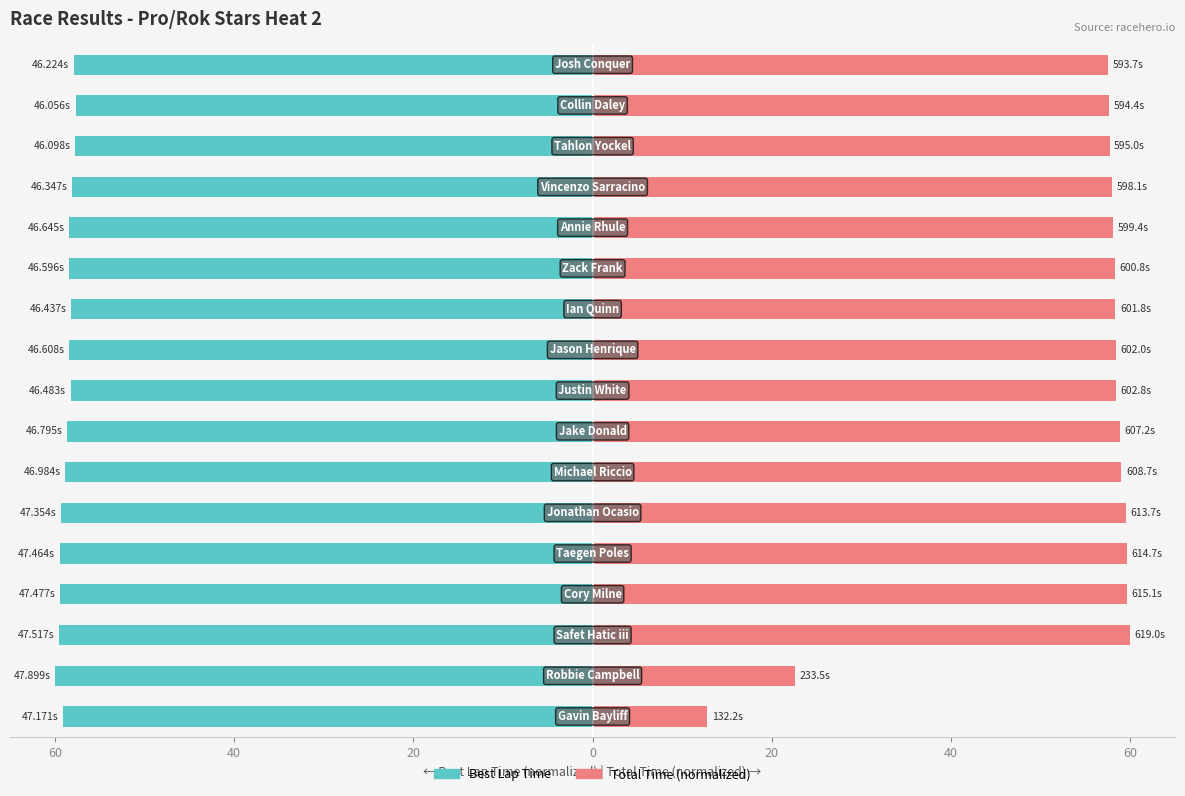

Rank the series by their average value, from highest to lowest.

Total Time (normalized), Best Lap Time